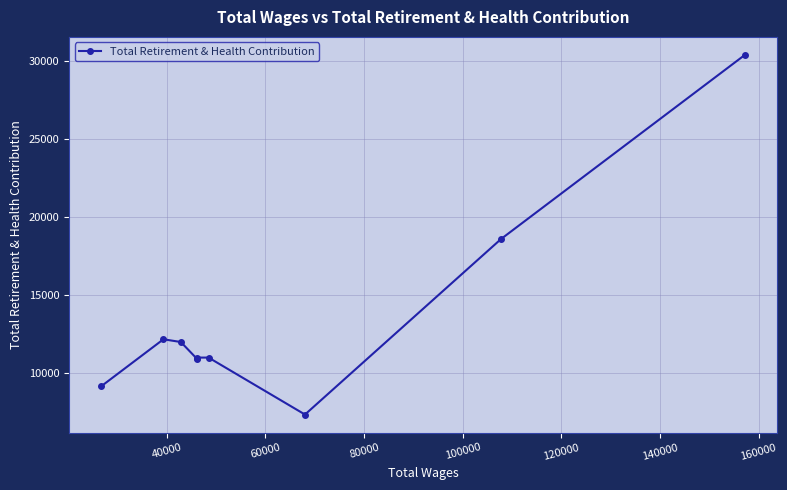

What is the sum of all values?

122501